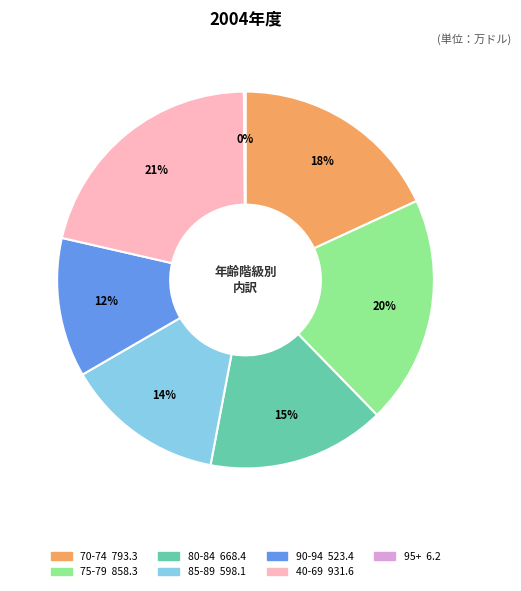

To the nearest percent, what is the average slice percentage?

14%